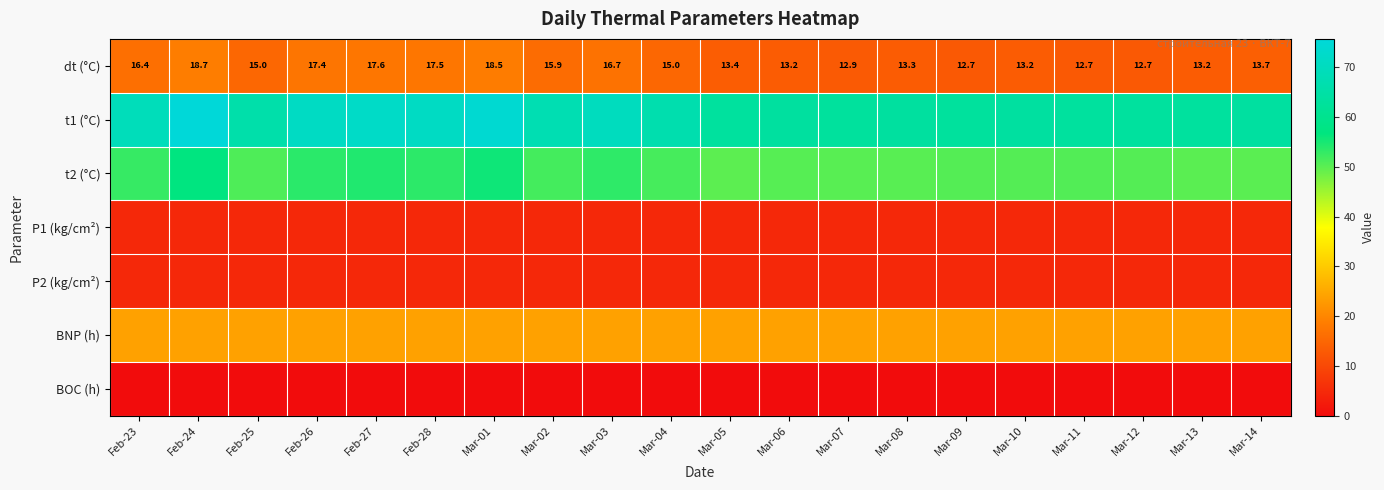

Between Mar-13 and Mar-02, which is larger?

Mar-02